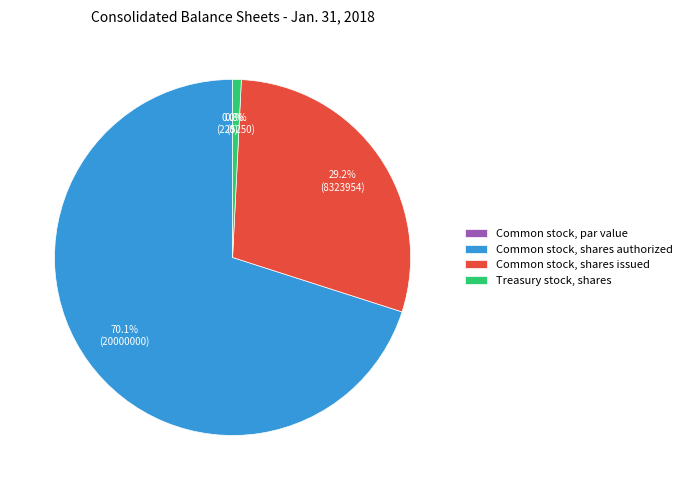

Which category accounts for the majority?

Common stock, shares authorized